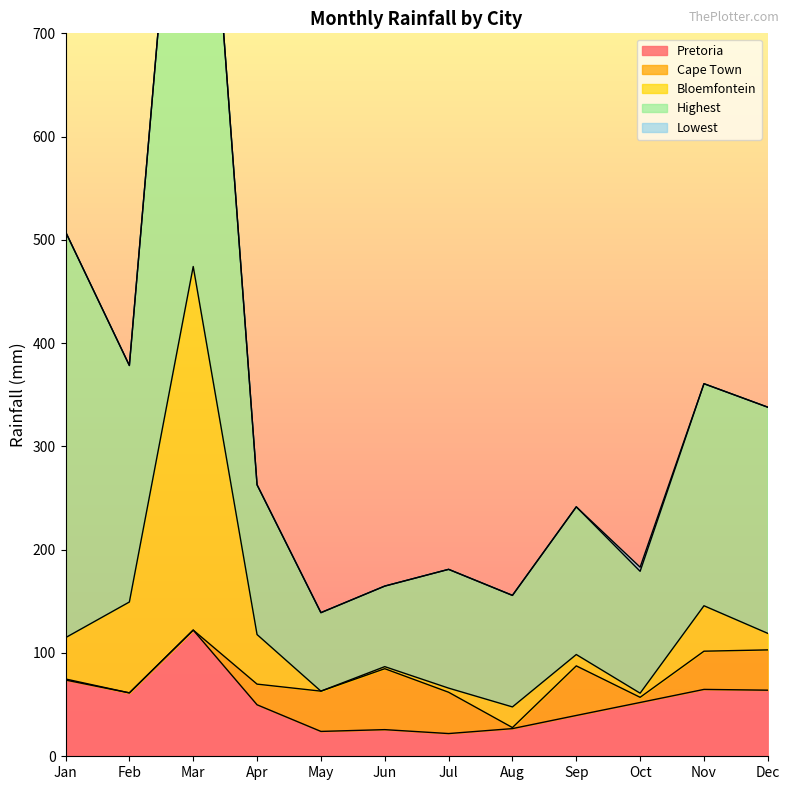

The Pretoria series shows 24.1 at May. True or false?

True